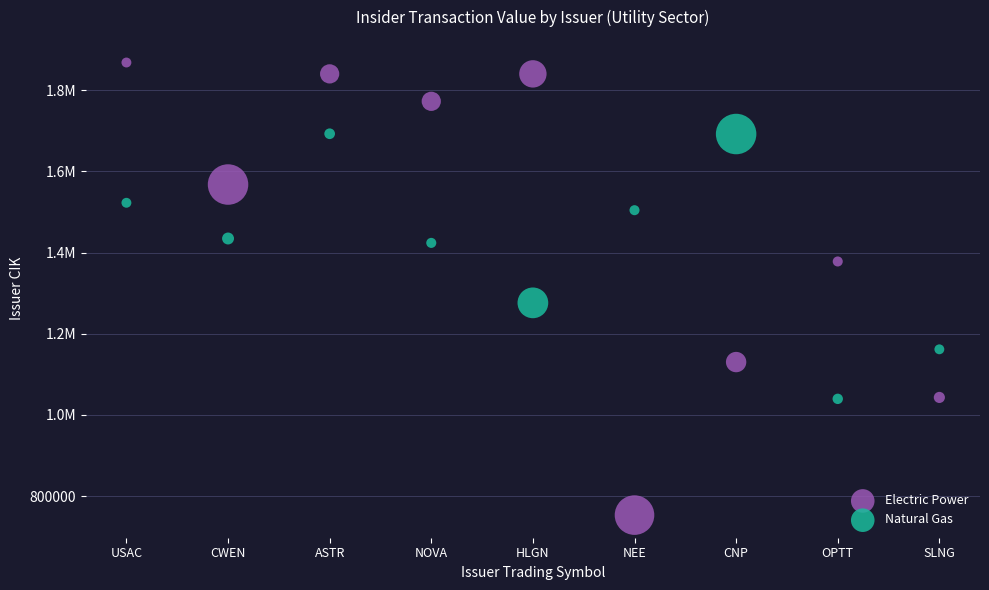

What are all the series names shown in the legend?

Electric Power, Natural Gas